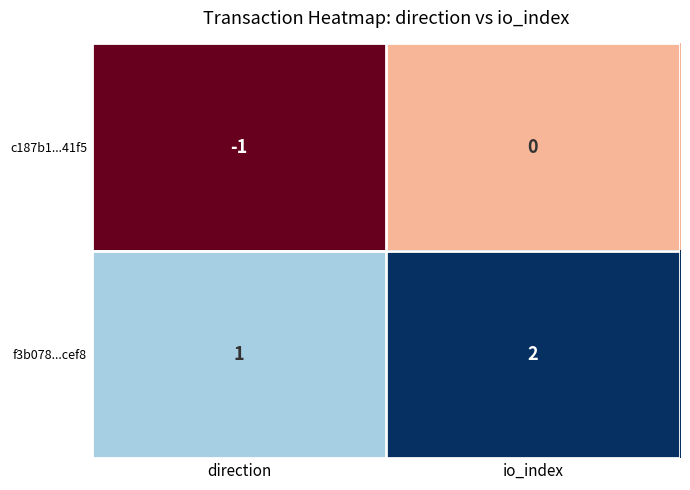

Which category has the highest value across all series?

io_index